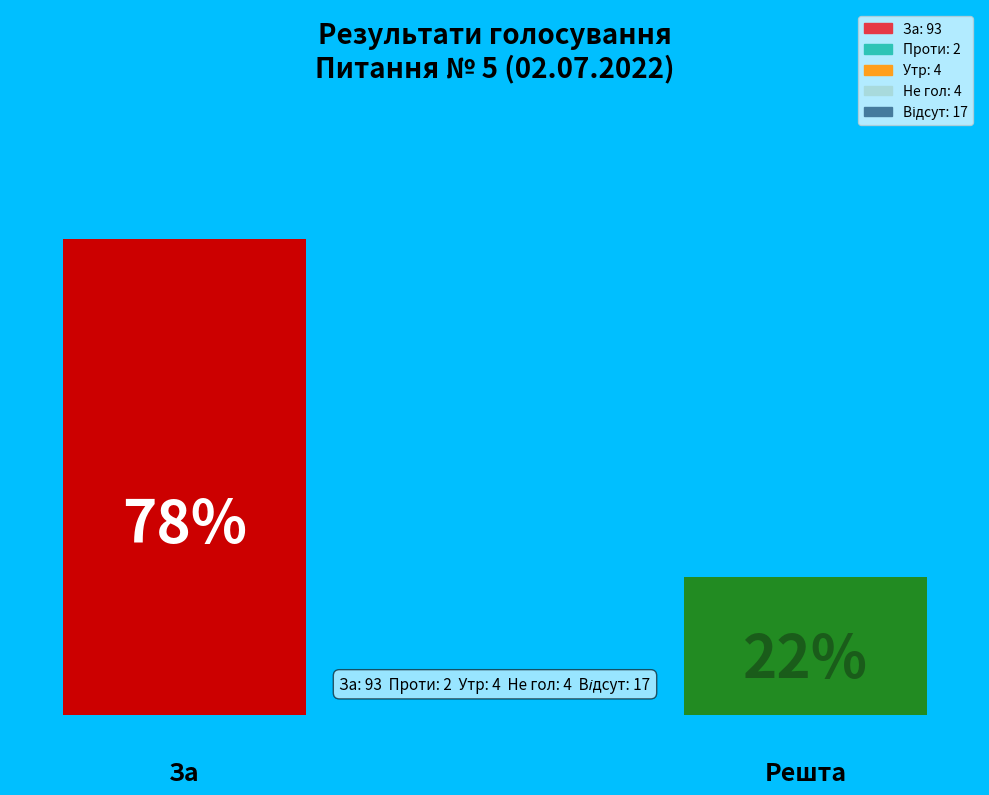

Does any single category account for the majority?

Yes